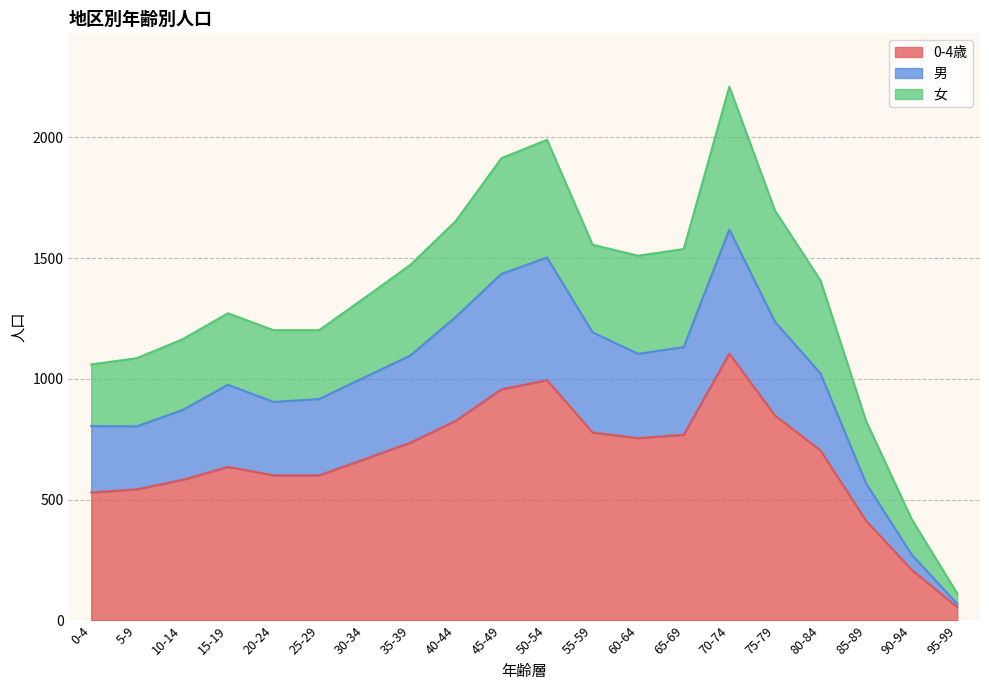

At which category is the sum across all series the highest?

70-74